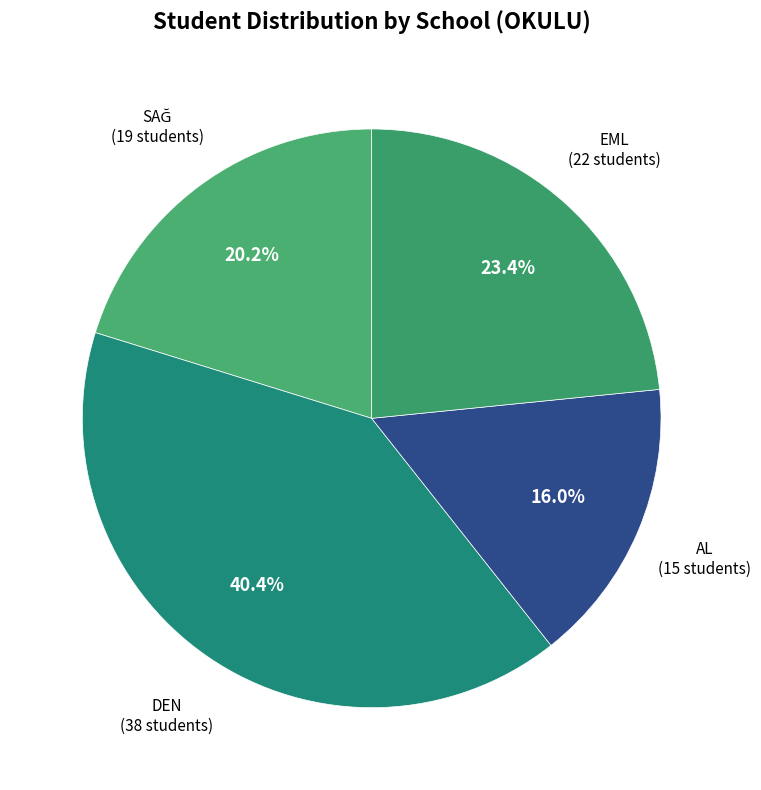

Which slice is the smallest?

AL